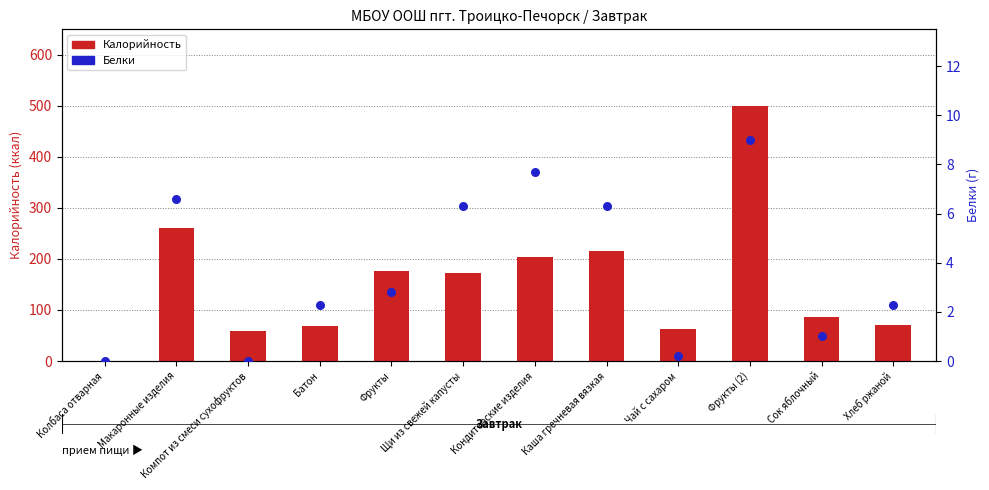

What is the total value across all series at Хлеб ржаной?

73.3